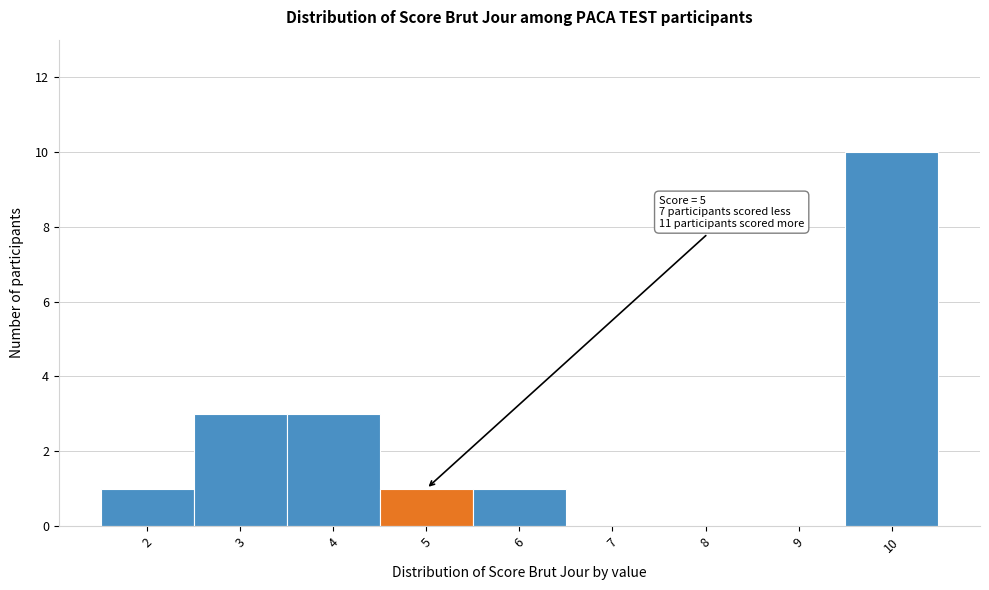

Over which range of the x-axis is the bar tallest?

9.5 to 10.5